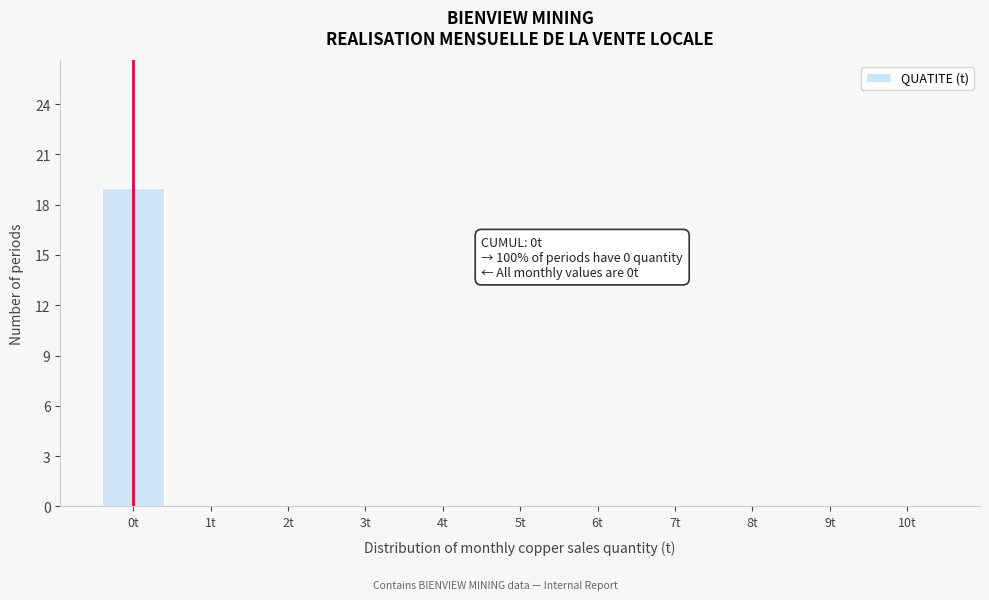

Over which range of the x-axis is the bar tallest?

-0.5 to 0.5